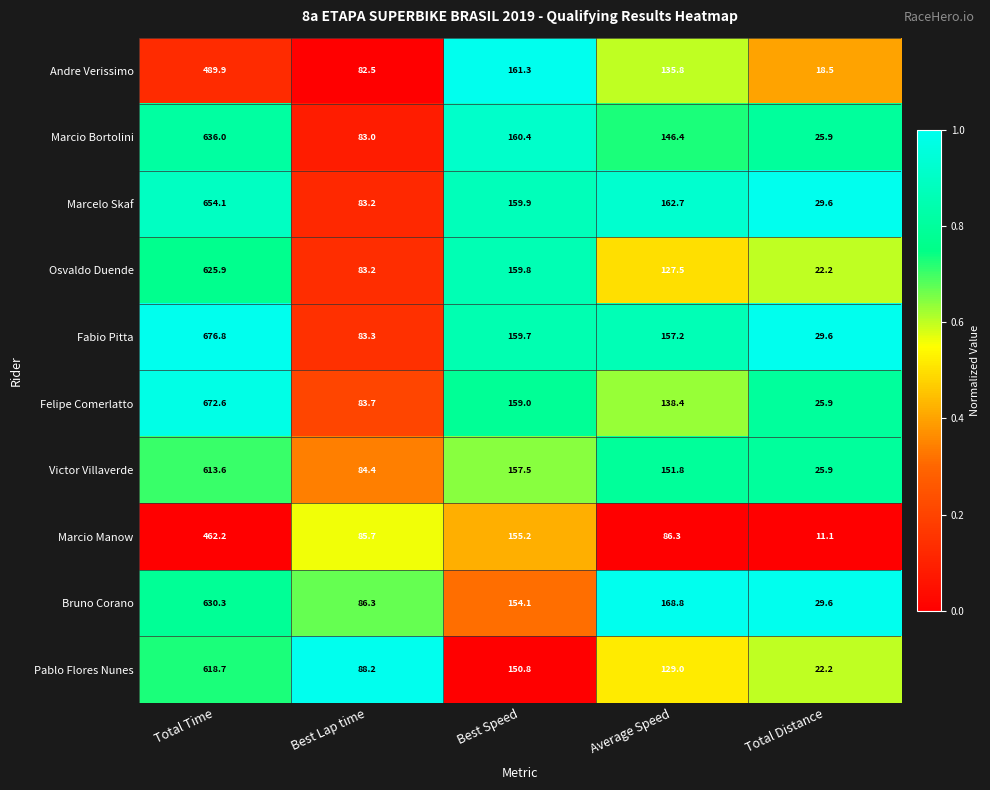

What is the sum of the Felipe Comerlatto values at Total Distance and Best Lap time?

109.6